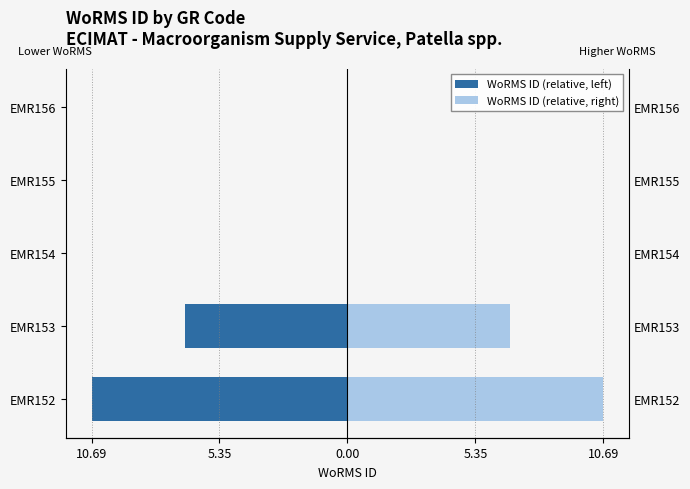

Does the chart contain stacked bars?

No